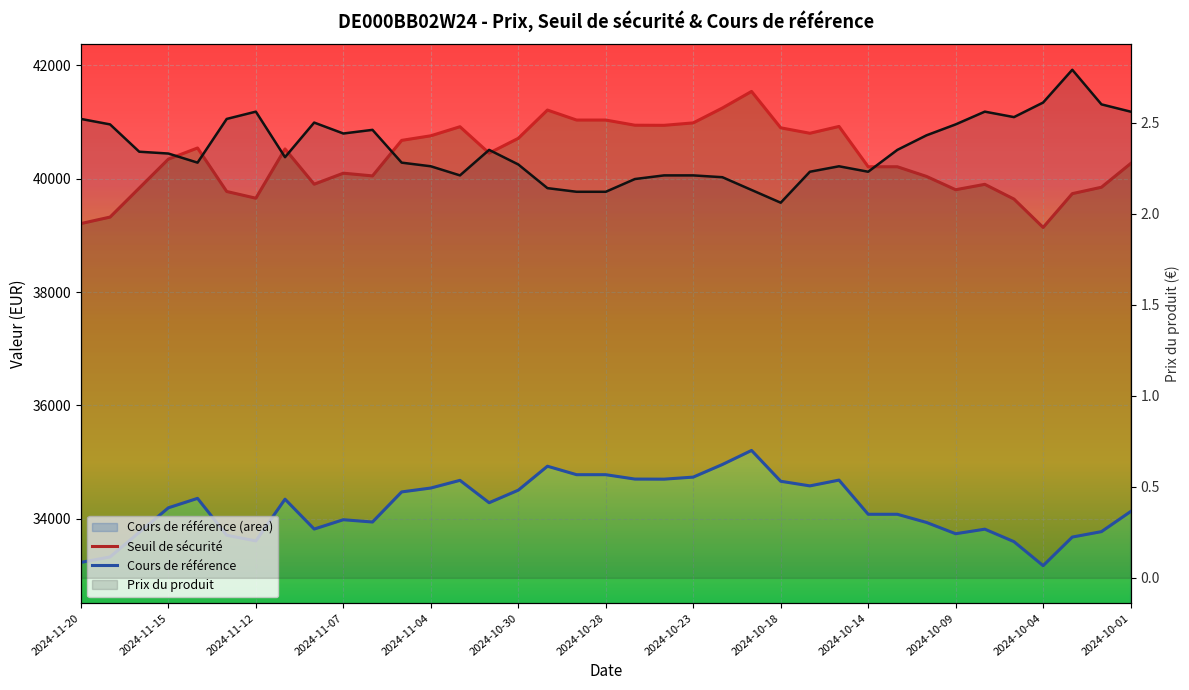

What value does the Cours de référence series have at 2024-10-10?

33933.0